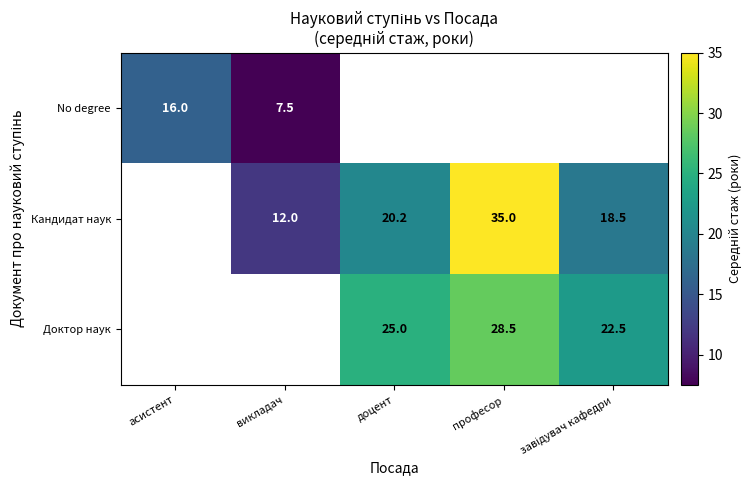

The Кандидат наук series shows 5.1 at викладач. True or false?

False